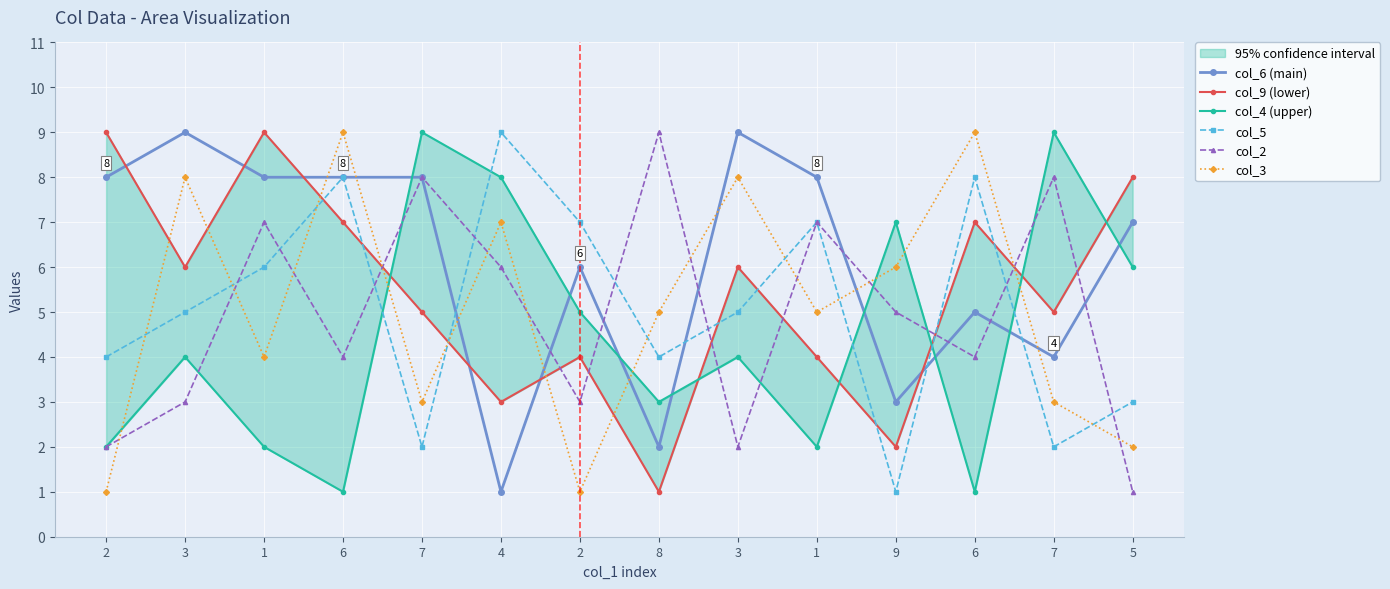

What is the spread (max minus min) of values at 8?

8